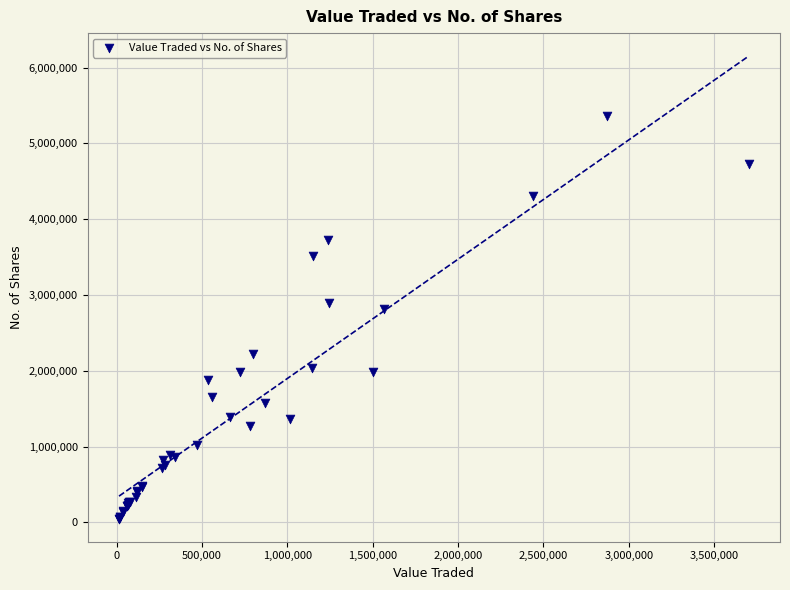

What Y value in the scatter plot is closest to 2702860?

2809932